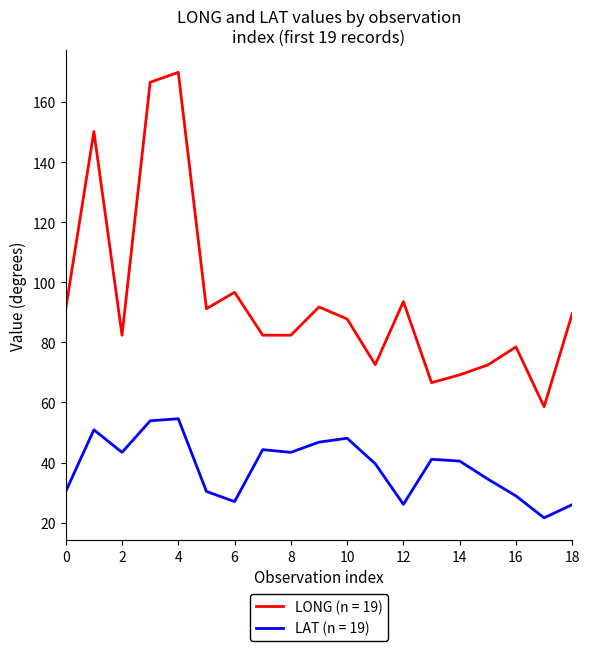

What is the smallest value displayed?

21.6